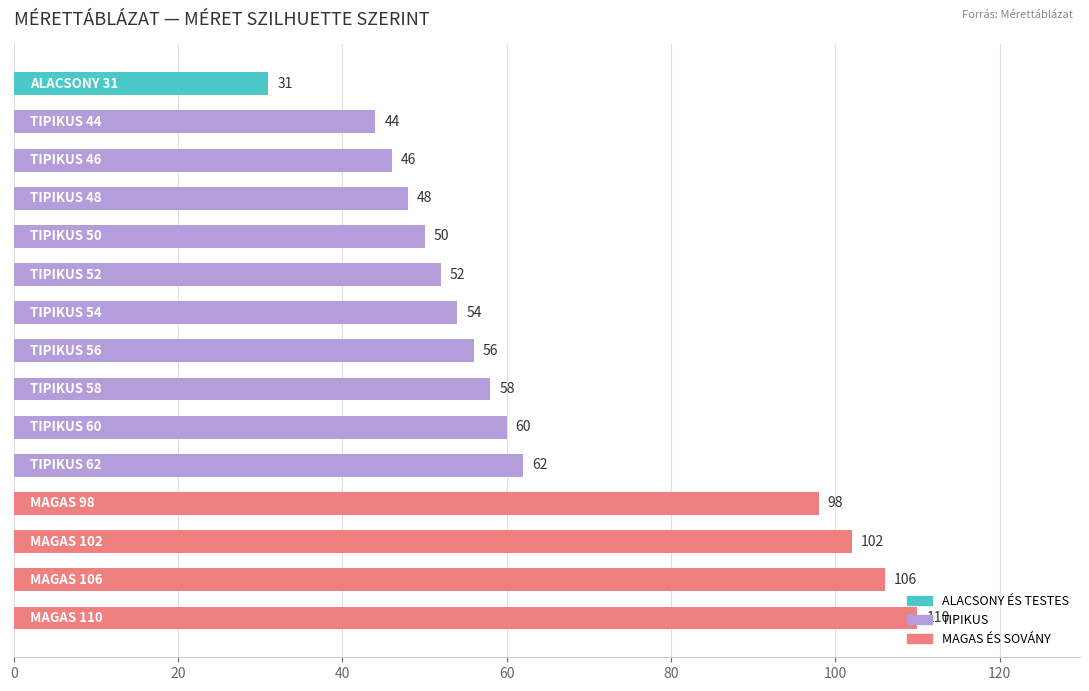

What is the maximum value shown in the chart?

110